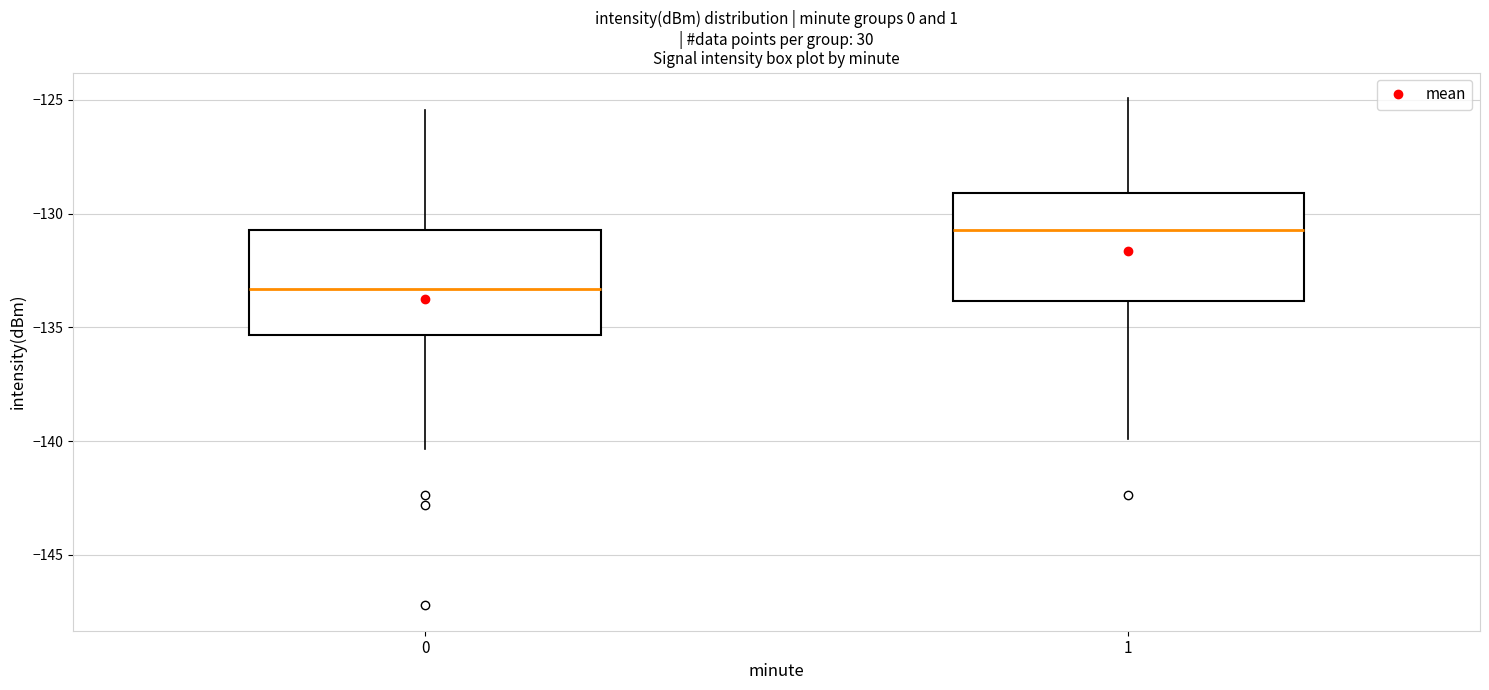

Reading left to right, transcribe this box plot: for each box, give where its median line is, the range the box spans, and where its two whiskers end, as read against the y-axis. The values are not printed on the chart, so give them approximately, as read against the axis.

0: median -133.5, box -135.5 to -130.5, whiskers -140.5 to -125.5
1: median -130.5, box -134.0 to -129.0, whiskers -140.0 to -125.0